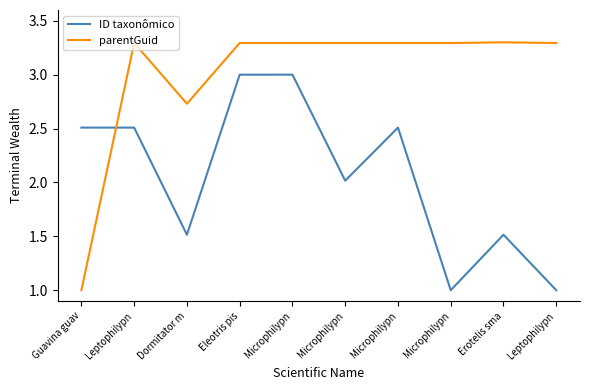

What is the highest value of the ID taxonômico series?

3.0